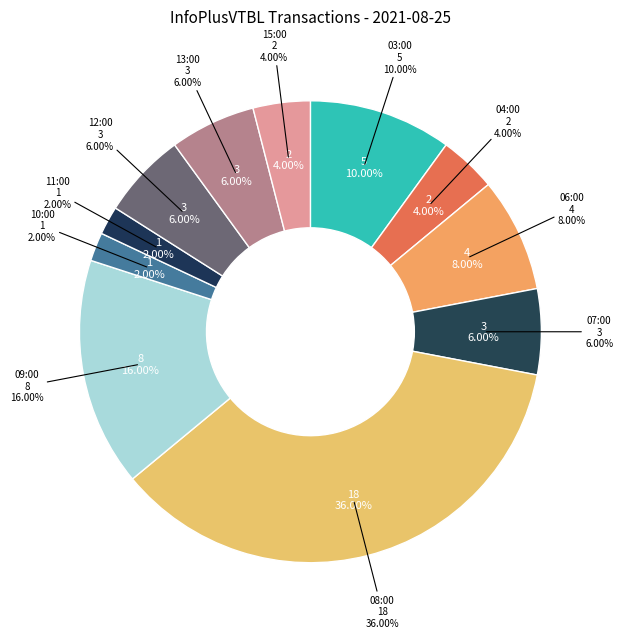

Which category has the smallest portion of the pie?

10:00